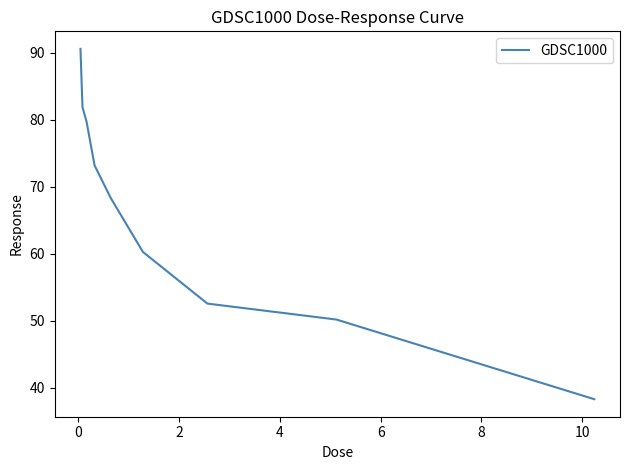

What is the difference between the maximum and second lowest values?

40.4